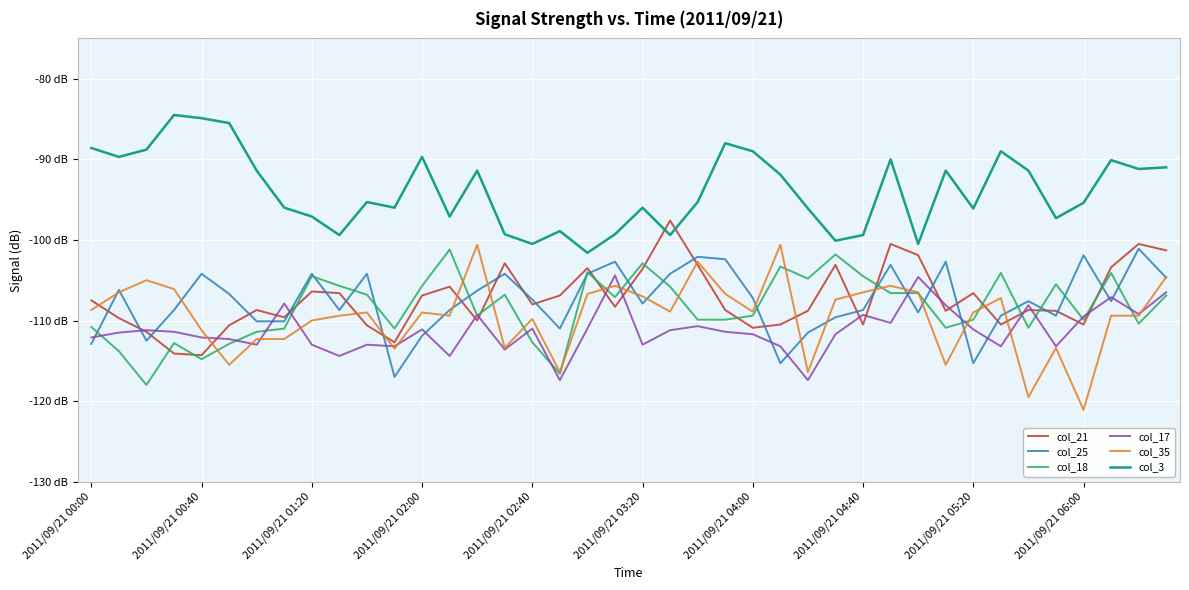

Which series has the largest total across all categories?

col_3